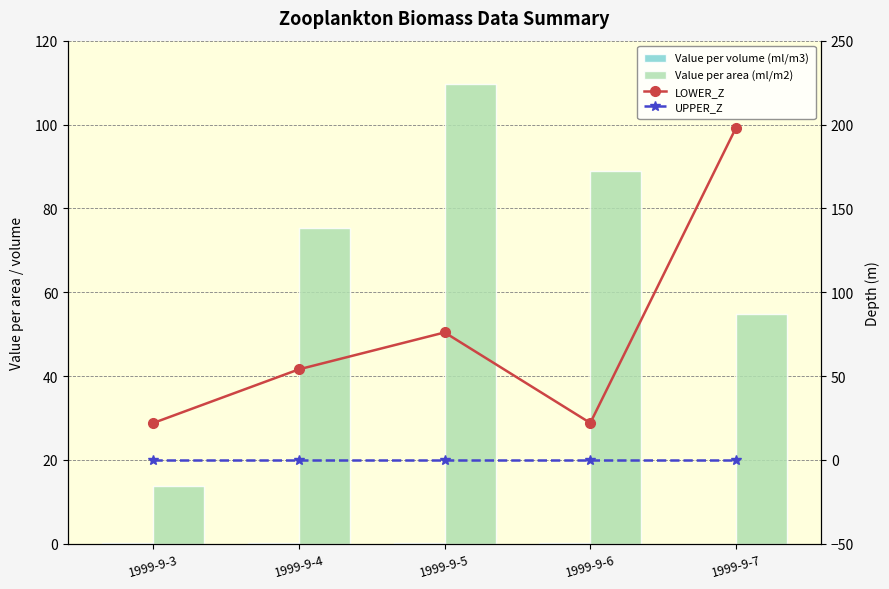

Which series has the largest total across all categories?

LOWER_Z